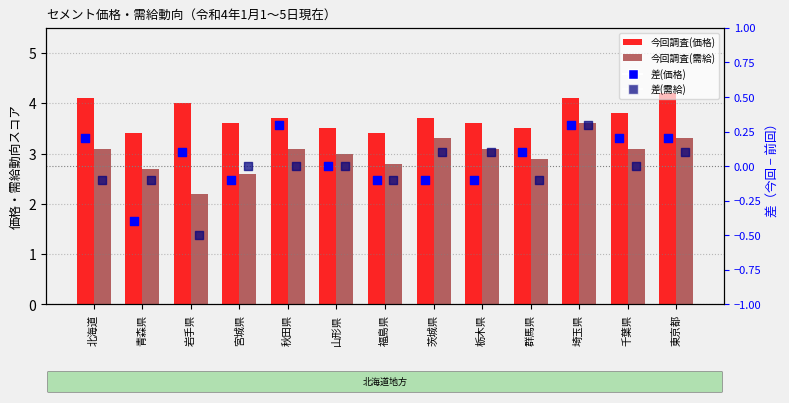

Which series has the largest total across all categories?

今回調査(価格)